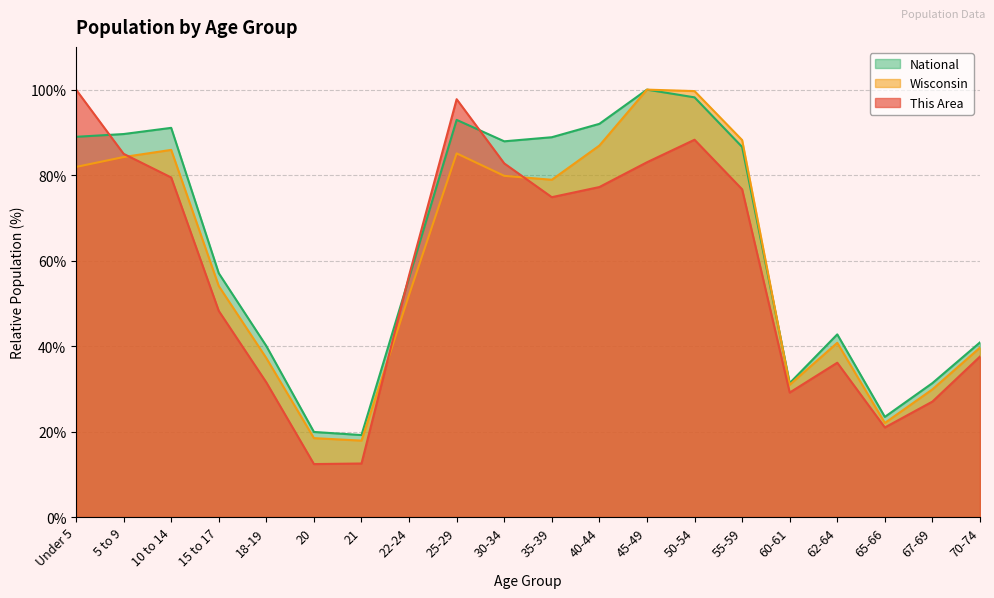

What is the label of the 15th point from the right?

20